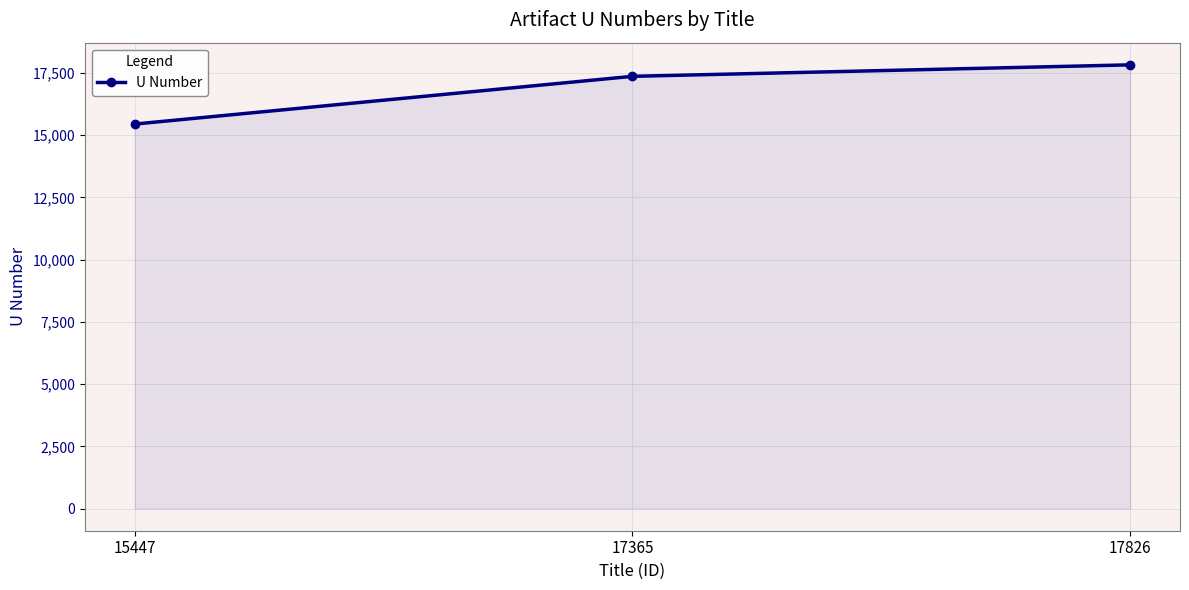

Is it true that the value at 15447 is 6458?

False